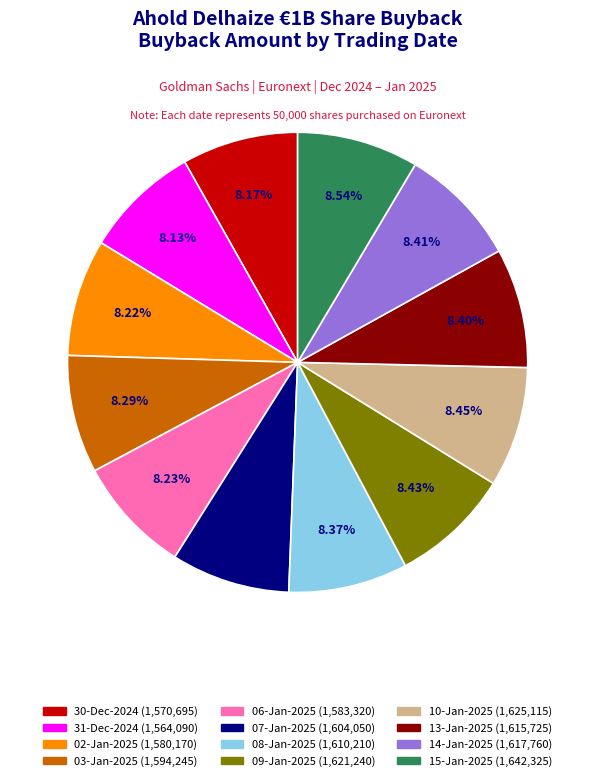

Do 31-Dec-2024 and 08-Jan-2025 together represent more than half of the pie?

No